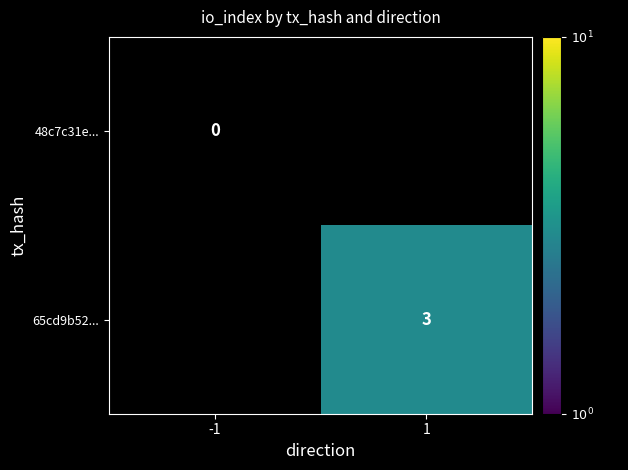

The value of 65cd9b52... at 1 is 5. True or false?

False